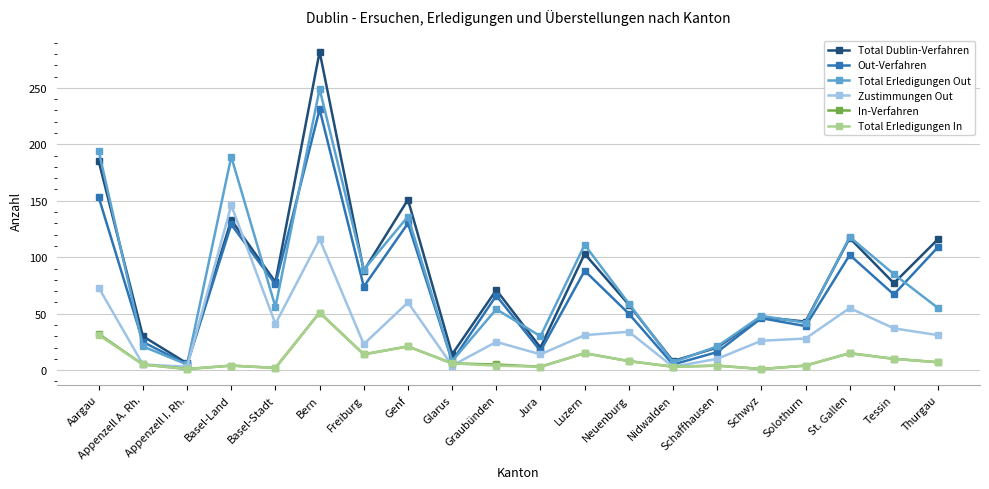

What are all the series names shown in the legend?

Total Dublin-Verfahren, Out-Verfahren, Total Erledigungen Out, Zustimmungen Out, In-Verfahren, Total Erledigungen In